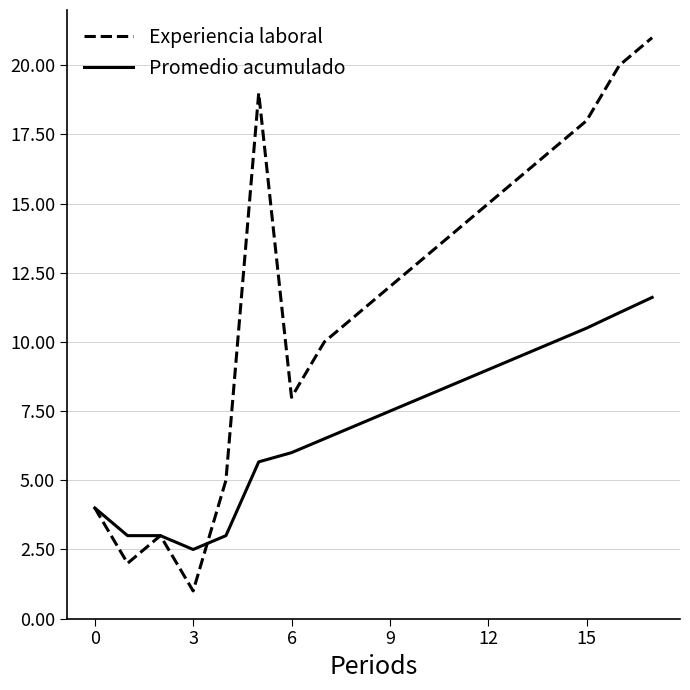

List the series in order of their peak value, lowest first.

Promedio acumulado, Experiencia laboral